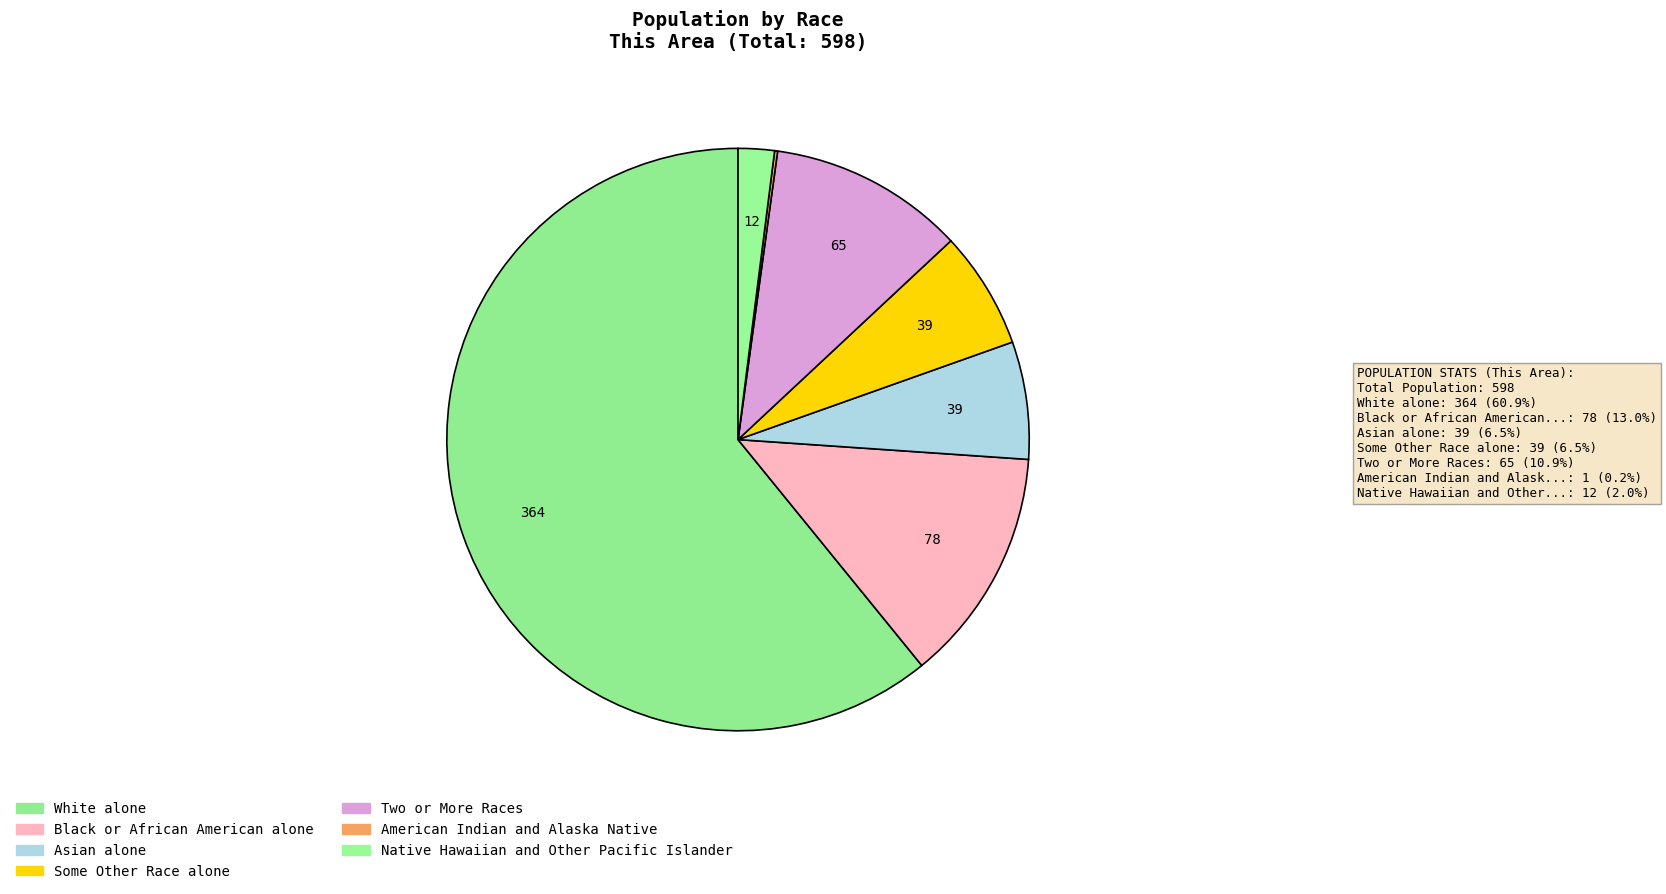

To the nearest percent, what percentage of the pie is Asian alone?

7%